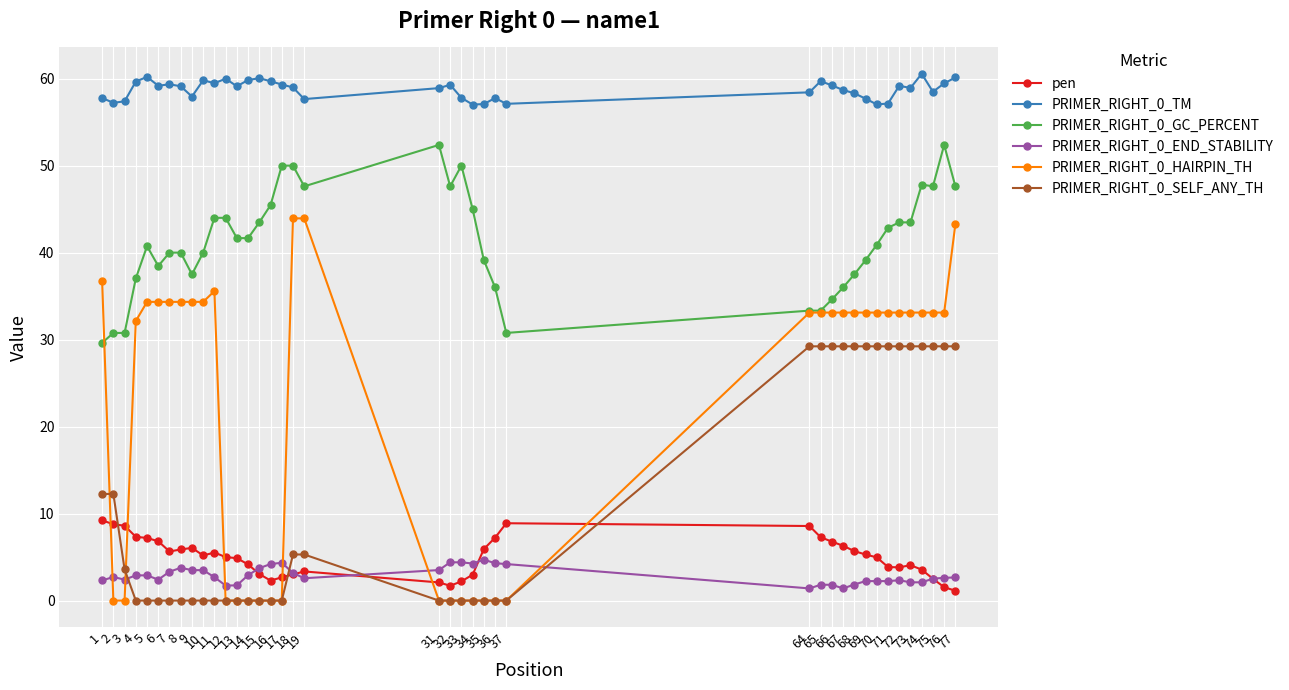

Which series has the largest range (max minus min)?

PRIMER_RIGHT_0_HAIRPIN_TH